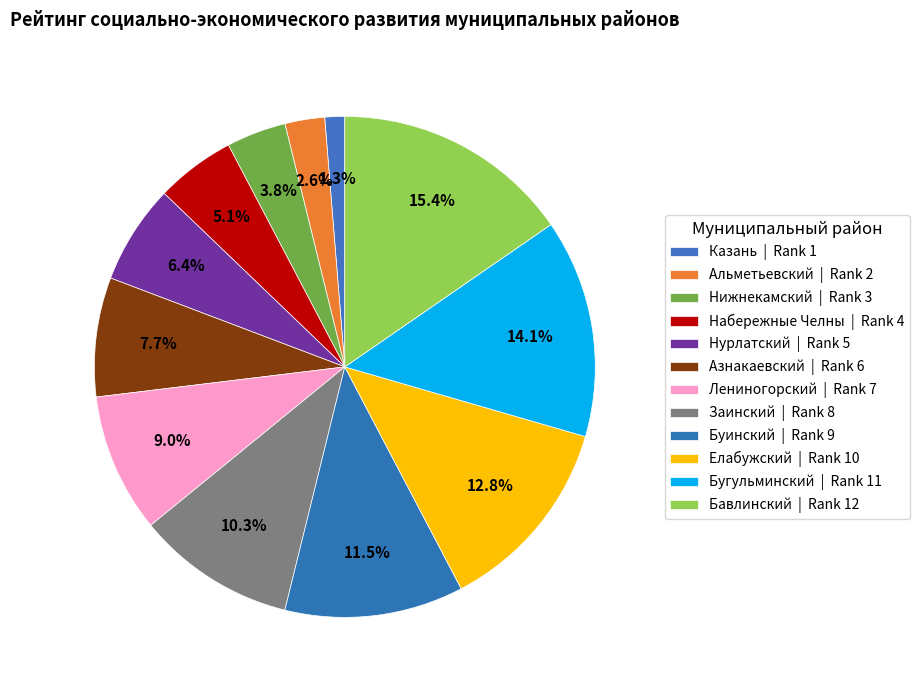

How many segments does this pie chart have?

12